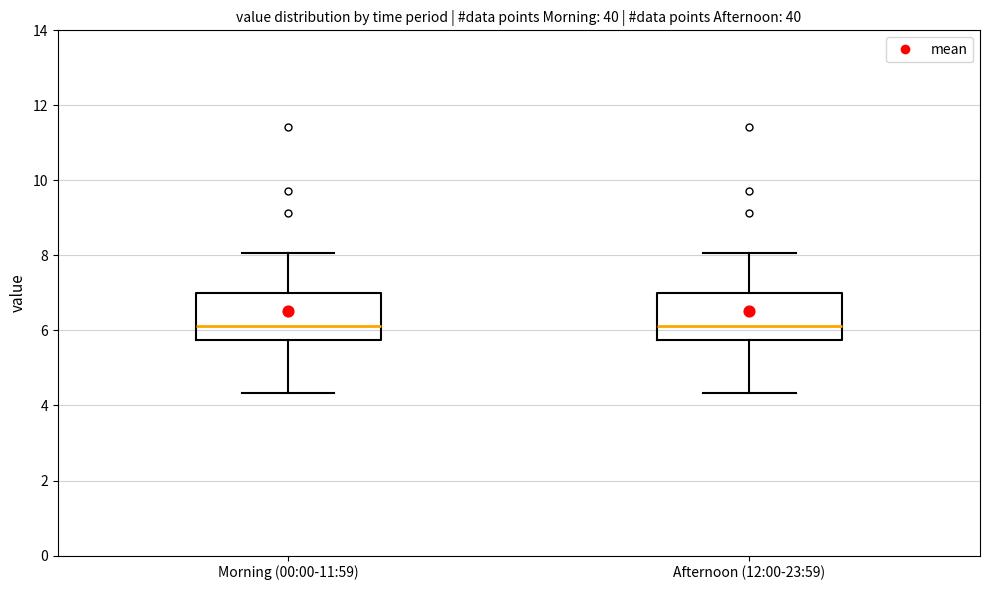

Reading left to right, transcribe this box plot: for each box, give where its median line is, the range the box spans, and where its two whiskers end, as read against the y-axis. The values are not printed on the chart, so give them approximately, as read against the axis.

Morning (00:00-11:59): median 6.2, box 5.8 to 7.0, whiskers 4.4 to 8.0
Afternoon (12:00-23:59): median 6.2, box 5.8 to 7.0, whiskers 4.4 to 8.0